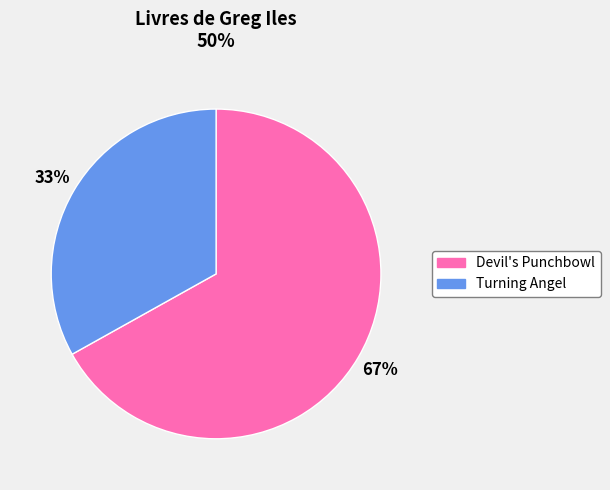

To the nearest percent, what portion does Devil's Punchbowl represent?

67%